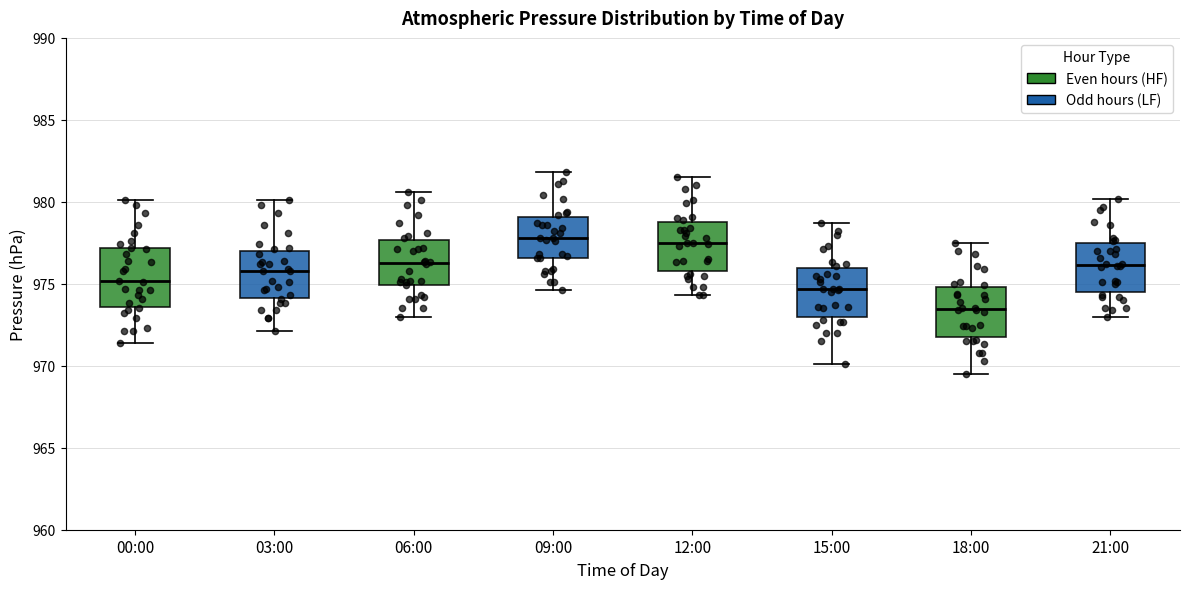

Reading left to right, read every box against the y-axis: the position of its median line, the range the box covers, and the ends of its whiskers. The values are not printed on the chart, so give them approximately, as read against the axis.

00:00: median 975.0, box 973.5 to 977.0, whiskers 971.5 to 980.0
03:00: median 976.0, box 974.0 to 977.0, whiskers 972.0 to 980.0
06:00: median 976.5, box 975.0 to 977.5, whiskers 973.0 to 980.5
09:00: median 978.0, box 976.5 to 979.0, whiskers 974.5 to 982.0
12:00: median 977.5, box 976.0 to 979.0, whiskers 974.5 to 981.5
15:00: median 974.5, box 973.0 to 976.0, whiskers 970.0 to 978.5
18:00: median 973.5, box 972.0 to 975.0, whiskers 969.5 to 977.5
21:00: median 976.0, box 974.5 to 977.5, whiskers 973.0 to 980.0